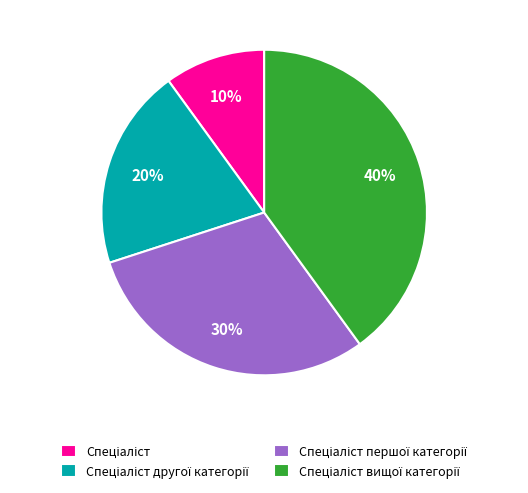

To the nearest percent, what is the difference between the largest and smallest slice percentages?

30%